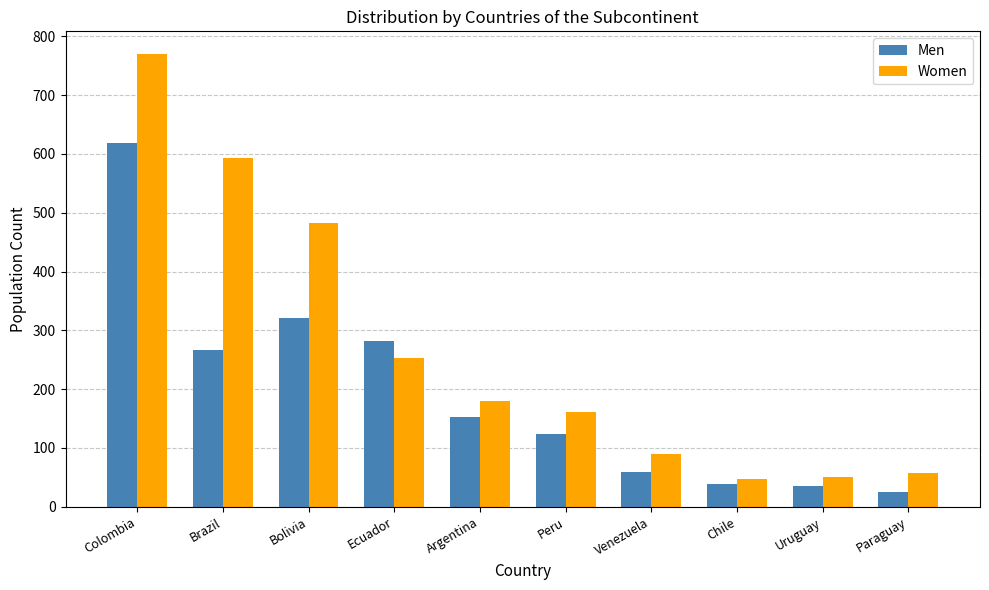

Between Argentina and Paraguay, which series saw the biggest shift?

Men